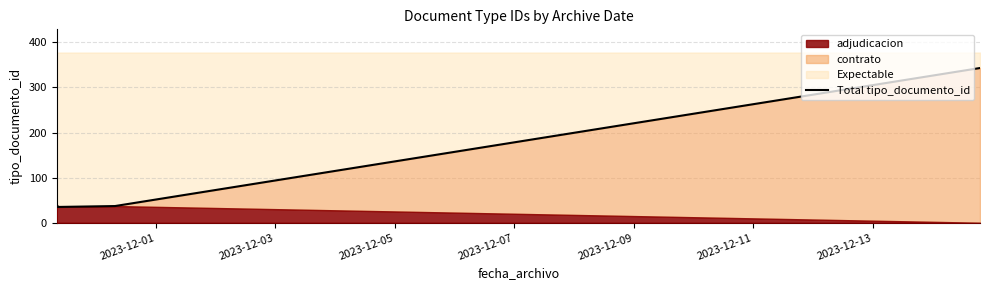

The value at 2023-12-03 is 10. True or false?

False